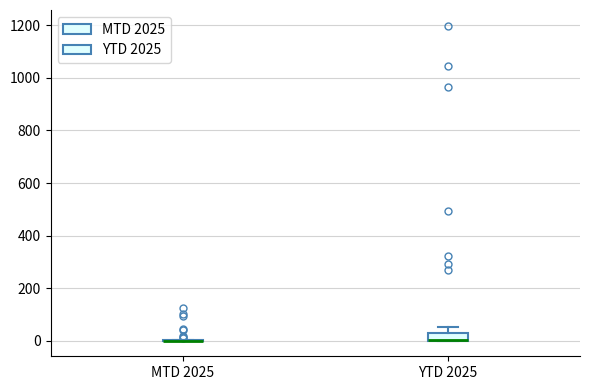

Reading left to right, read every box against the y-axis: the position of its median line, the range the box covers, and the ends of its whiskers. The values are not printed on the chart, so give them approximately, as read against the axis.

MTD 2025: box collapsed to a line at 0, whiskers 0 to 0
YTD 2025: median 0 (drawn on the box's lower edge), box 0 to 40, whiskers 0 to 60